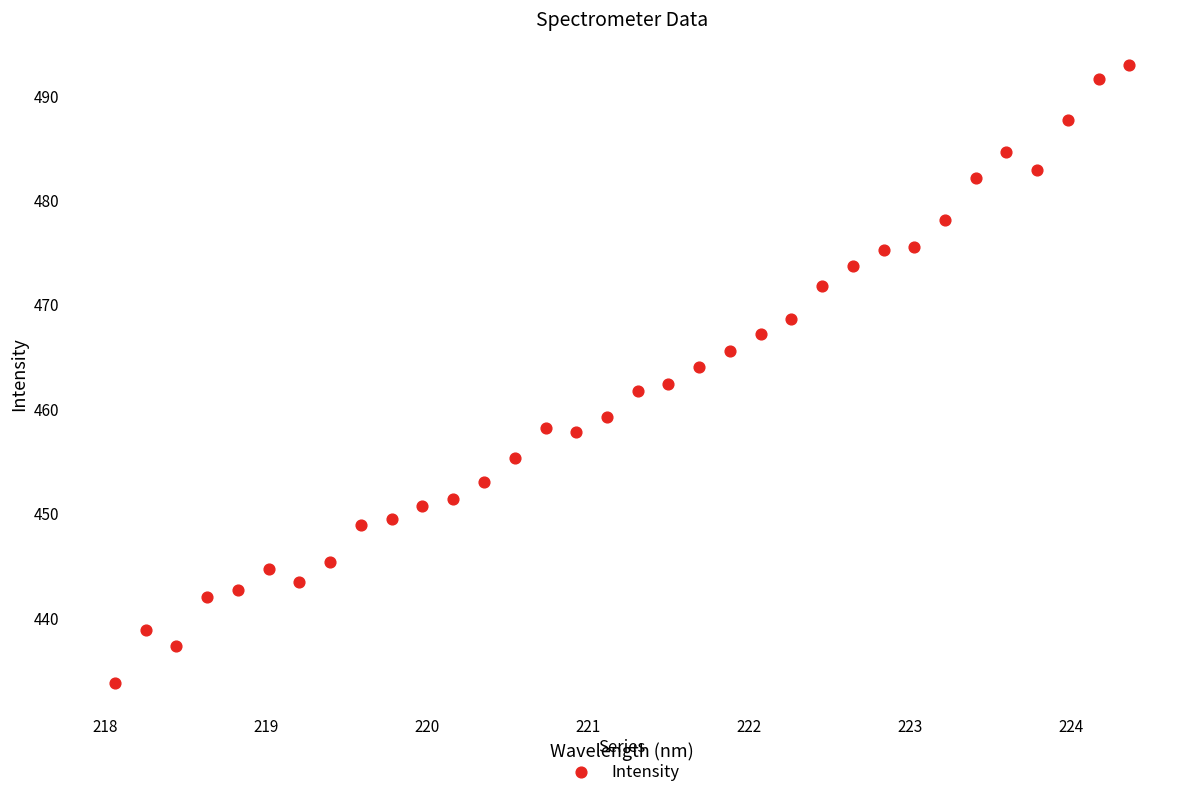

What is the range of Y values (max minus min)?

59.2